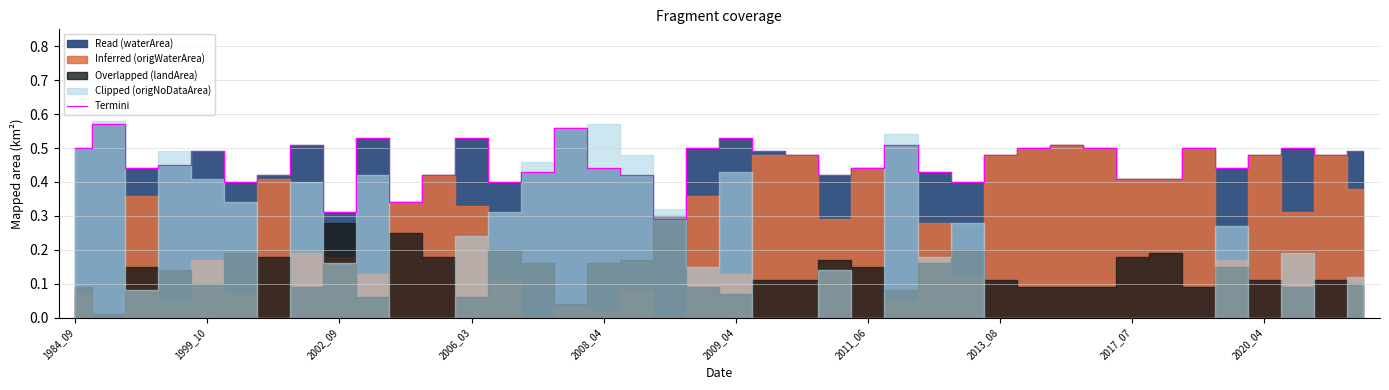

Does the chart have visible grid lines?

Yes